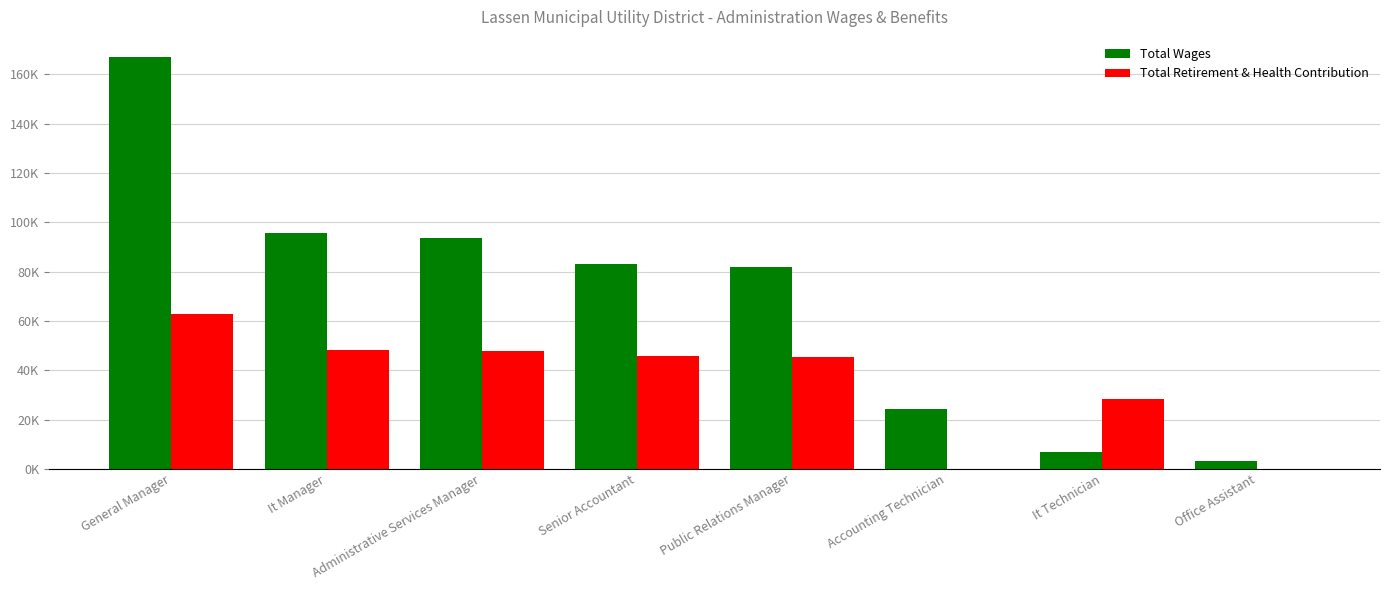

True or false: Total Retirement & Health Contribution has a value of 48413 at It Manager.

True